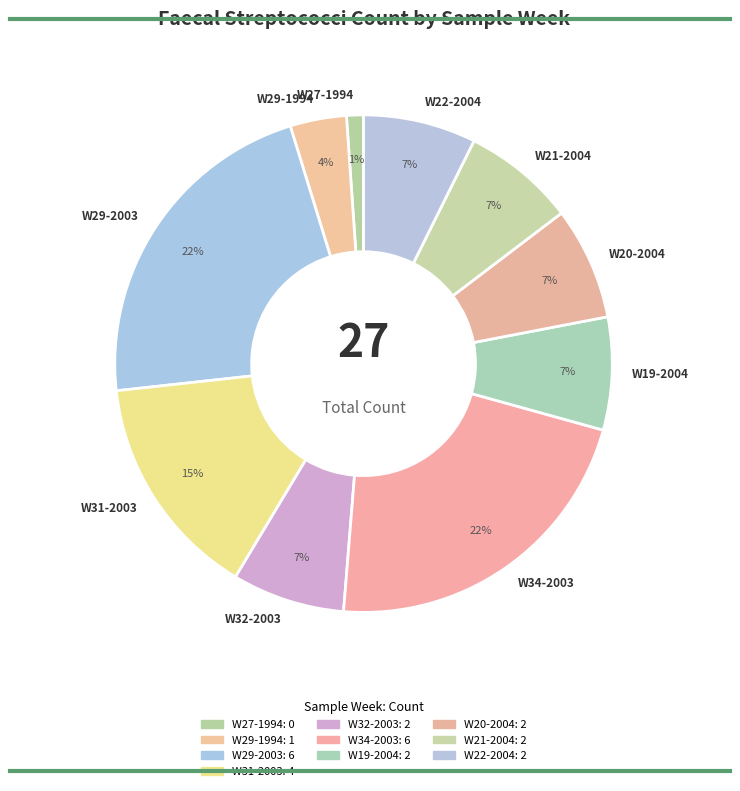

Is there any slice that represents more than half of the pie?

No